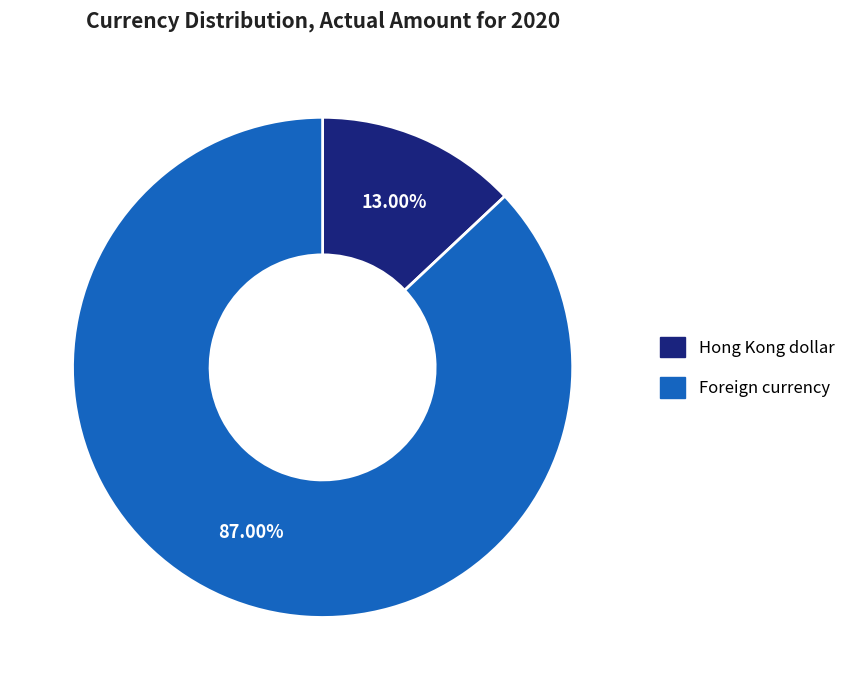

Which category has the smallest portion of the pie?

Hong Kong dollar